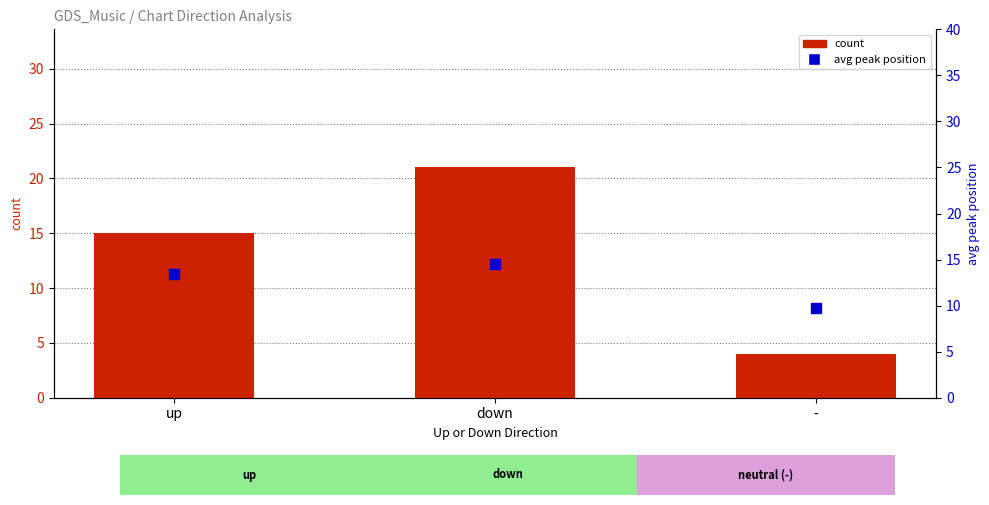

Which series reaches the minimum Y coordinate?

count